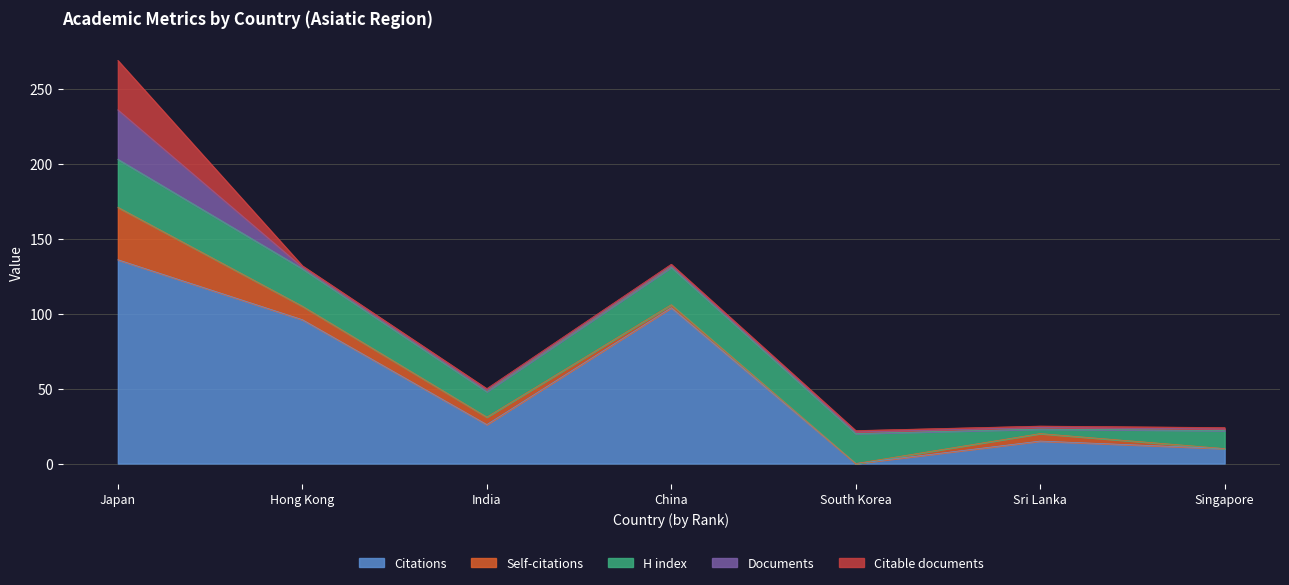

How many lines are shown in the chart?

5